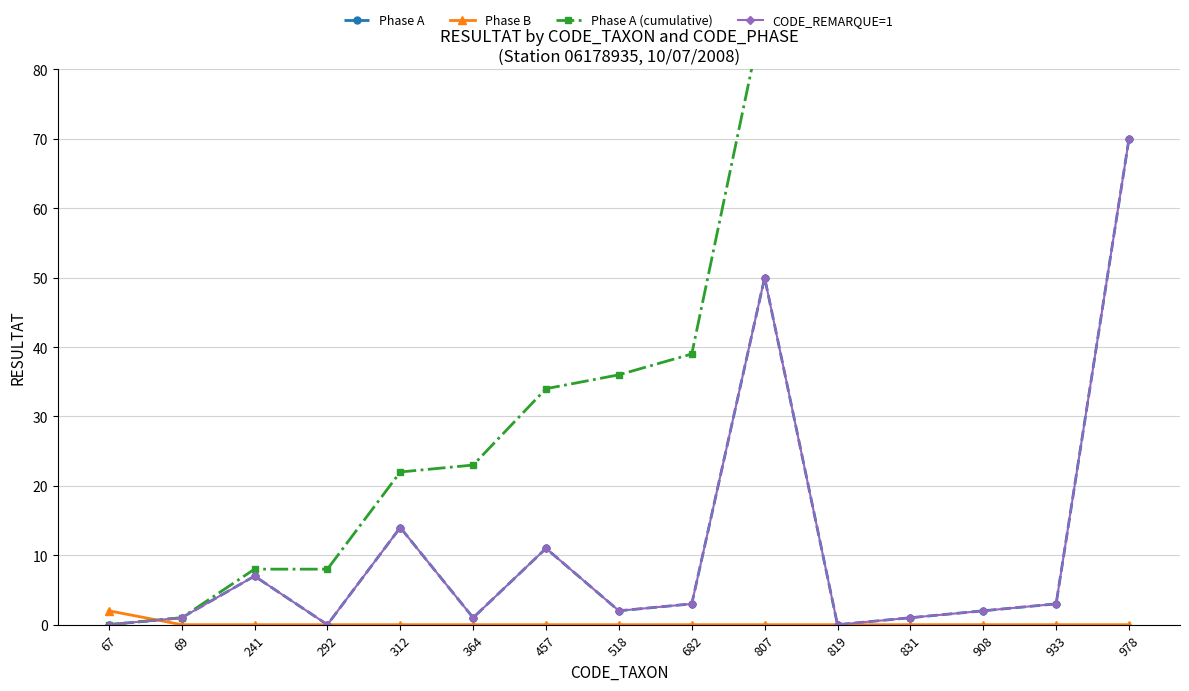

True or false: CODE_REMARQUE=1 and Phase A (cumulative) cross at least once.

False